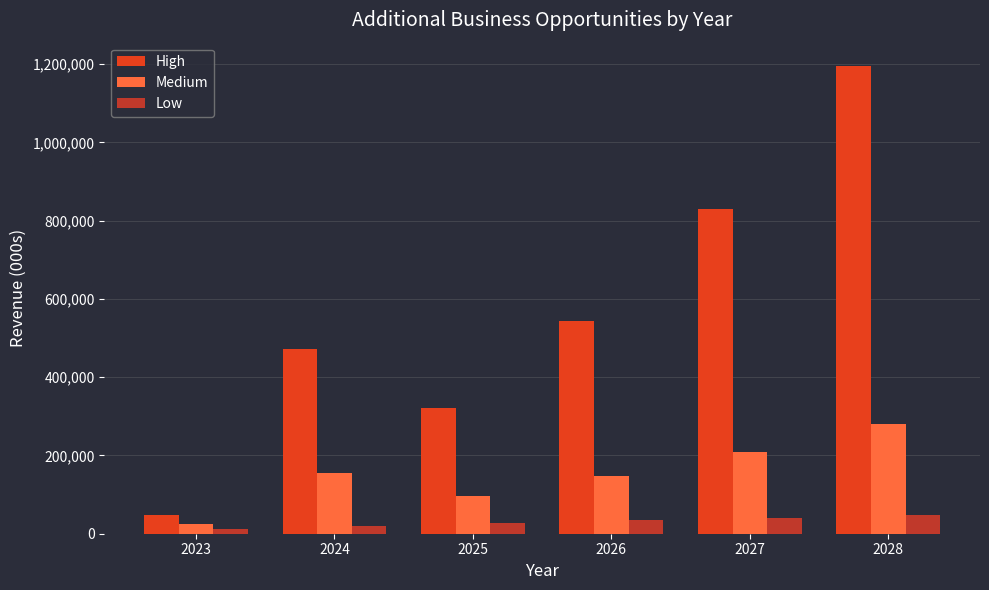

What is the difference between the High values at 2024 and 2026?

70430.1